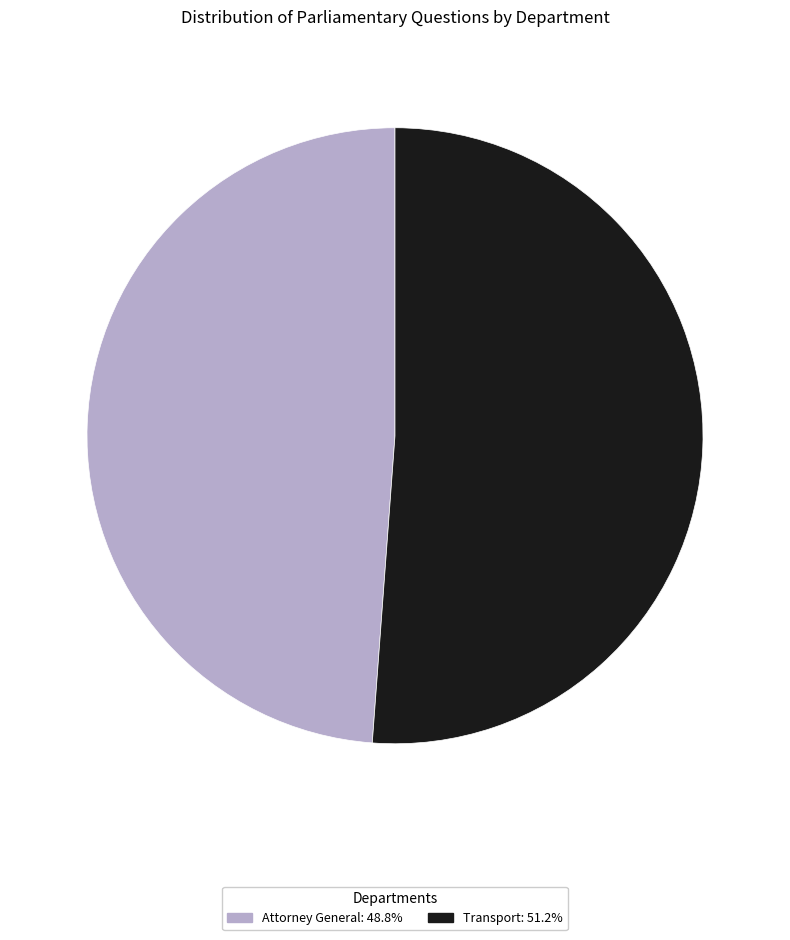

Is there any slice that represents more than half of the pie?

Yes